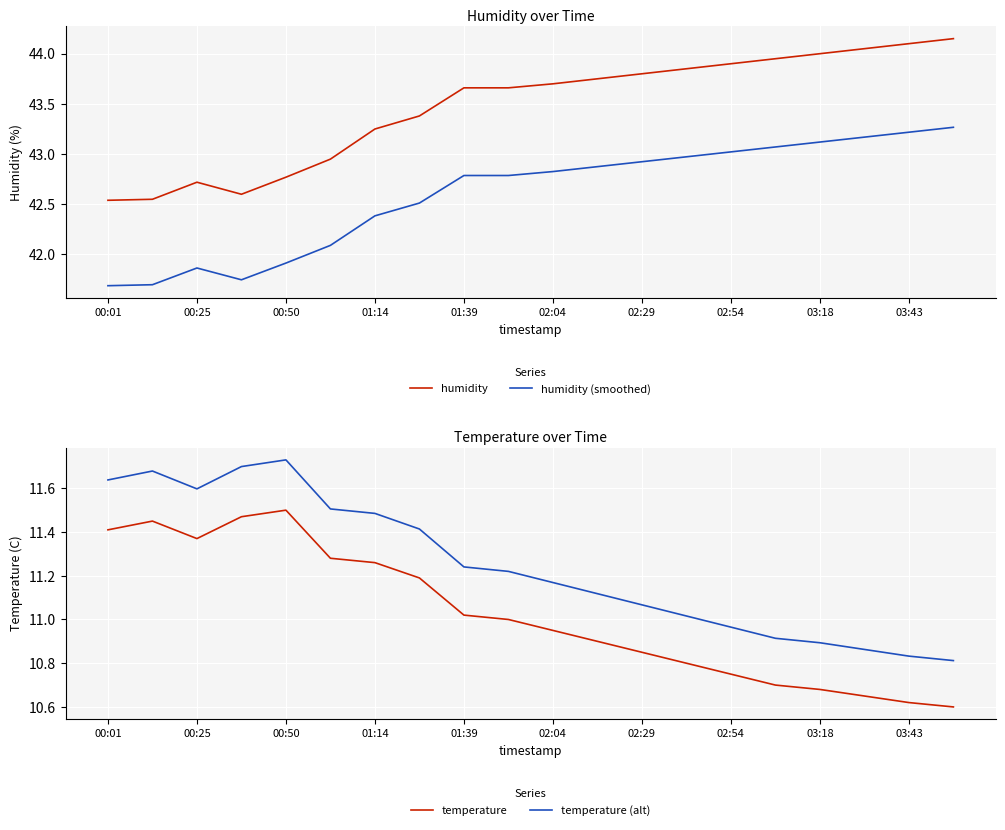

The value of temperature (alt) at 00:01 is 7.5. True or false?

False